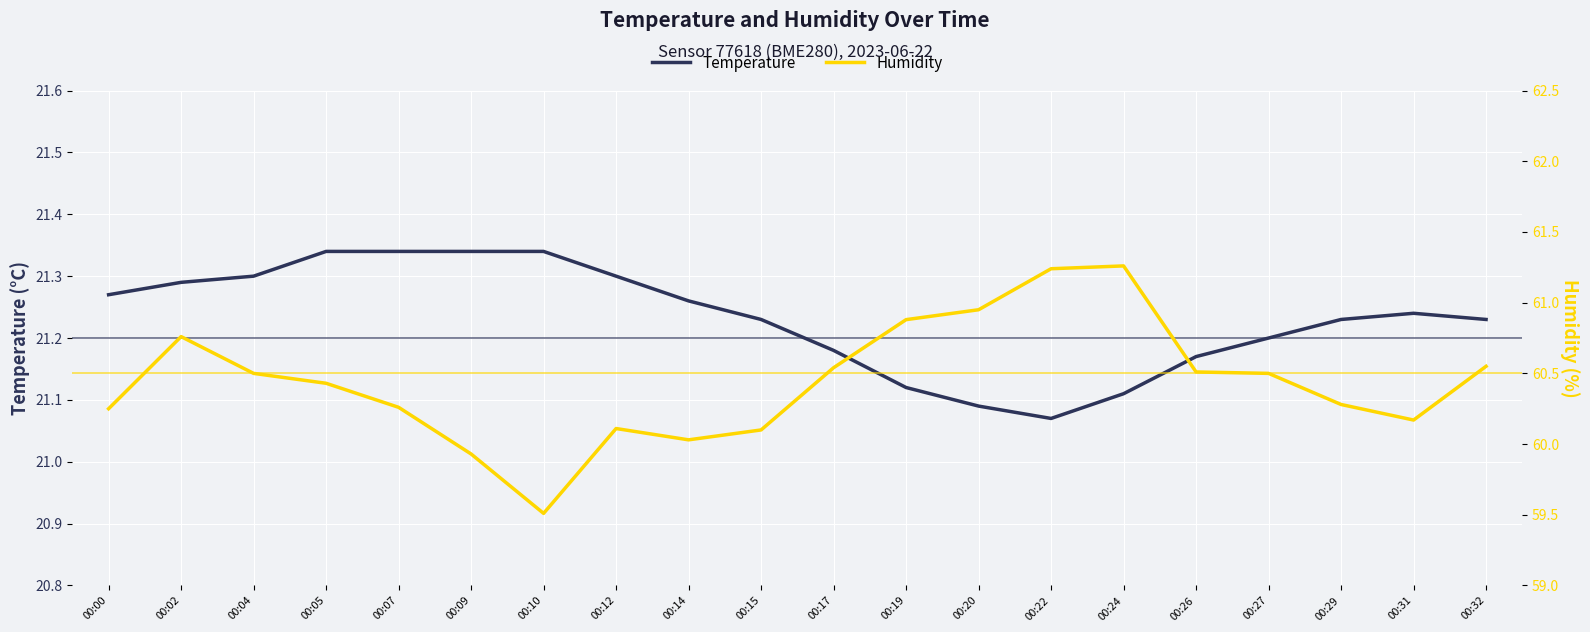

Reading right to left, transcribe all the data shown in this chart.

Temperature: 00:32=21.2	00:31=21.2	00:29=21.2	00:27=21.2	00:26=21.2	00:24=21.1	00:22=21.1	00:20=21.1	00:19=21.1	00:17=21.2	00:15=21.2	00:14=21.3	00:12=21.3	00:10=21.3	00:09=21.3	00:07=21.3	00:05=21.3	00:04=21.3	00:02=21.3	00:00=21.3
Humidity: 00:32=60.5	00:31=60.2	00:29=60.3	00:27=60.5	00:26=60.5	00:24=61.3	00:22=61.2	00:20=61.0	00:19=60.9	00:17=60.5	00:15=60.1	00:14=60.0	00:12=60.1	00:10=59.5	00:09=59.9	00:07=60.3	00:05=60.4	00:04=60.5	00:02=60.8	00:00=60.2